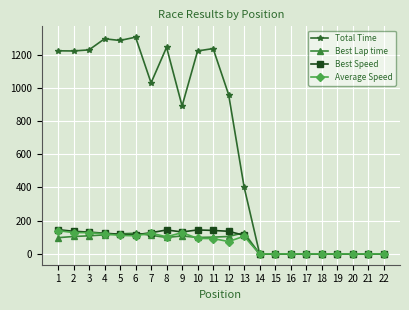

True or false: Average Speed has more than 0 interior local peaks.

True